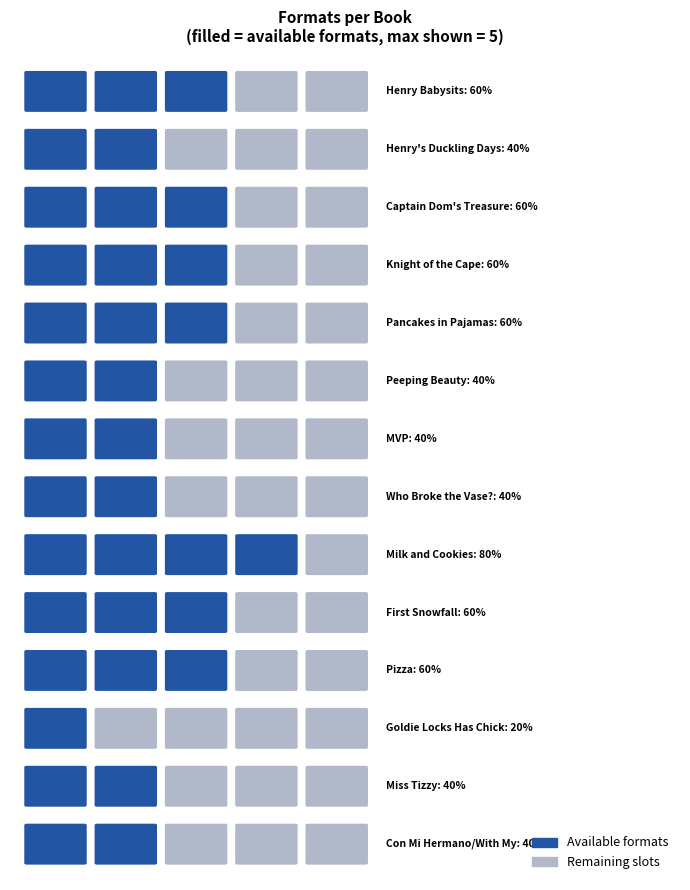

What is the change in value from Henry Babysits to Milk and Cookies (all)?

+1